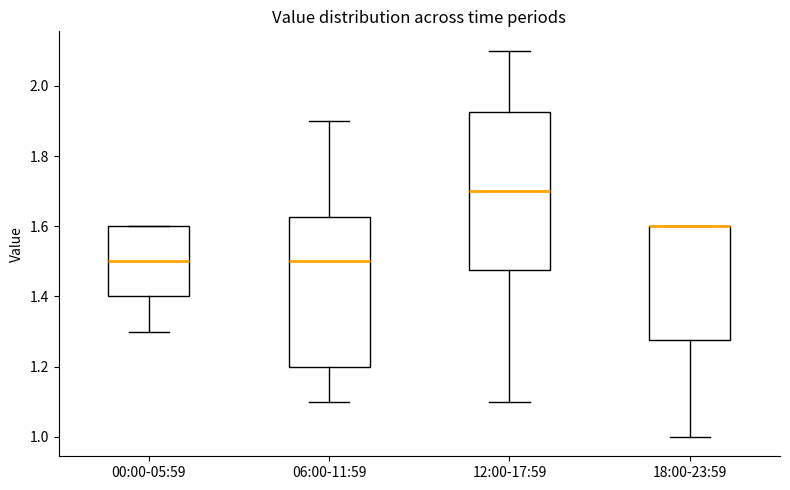

Reading left to right, read every box against the y-axis: the position of its median line, the range the box covers, and the ends of its whiskers. The values are not printed on the chart, so give them approximately, as read against the axis.

00:00-05:59: median 1.50, box 1.40 to 1.60, whiskers 1.30 to 1.60
06:00-11:59: median 1.50, box 1.20 to 1.62, whiskers 1.10 to 1.90
12:00-17:59: median 1.70, box 1.48 to 1.92, whiskers 1.10 to 2.10
18:00-23:59: median 1.60 (drawn on the box's upper edge), box 1.28 to 1.60, whiskers 1.00 to 1.60